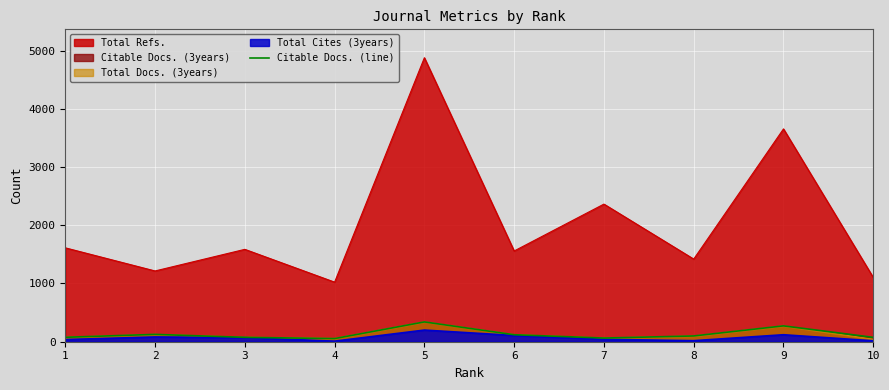

True or false: Total Docs. (3years) and Total Refs. intersect in this chart.

False